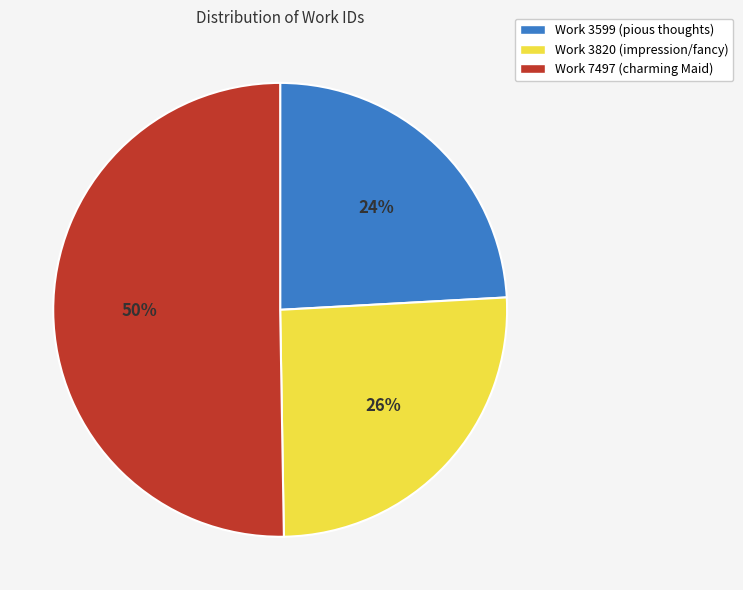

How many segments does this pie chart have?

3